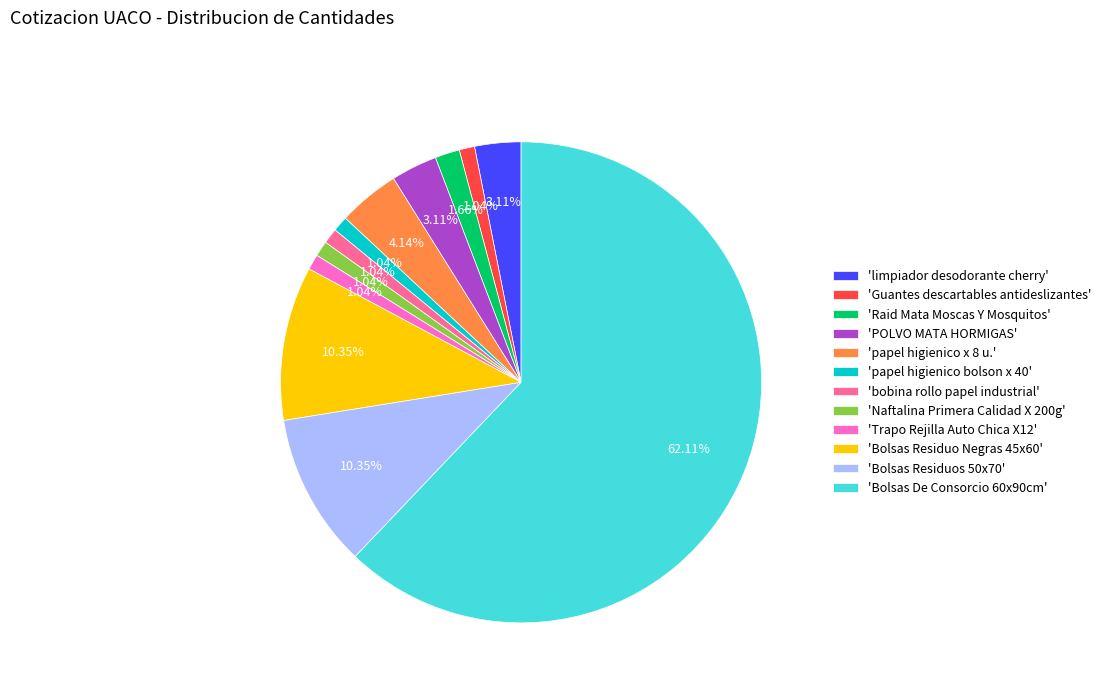

Is the sum of 'papel higienico bolson x 40' and 'Guantes descartables antideslizantes' greater than half?

No